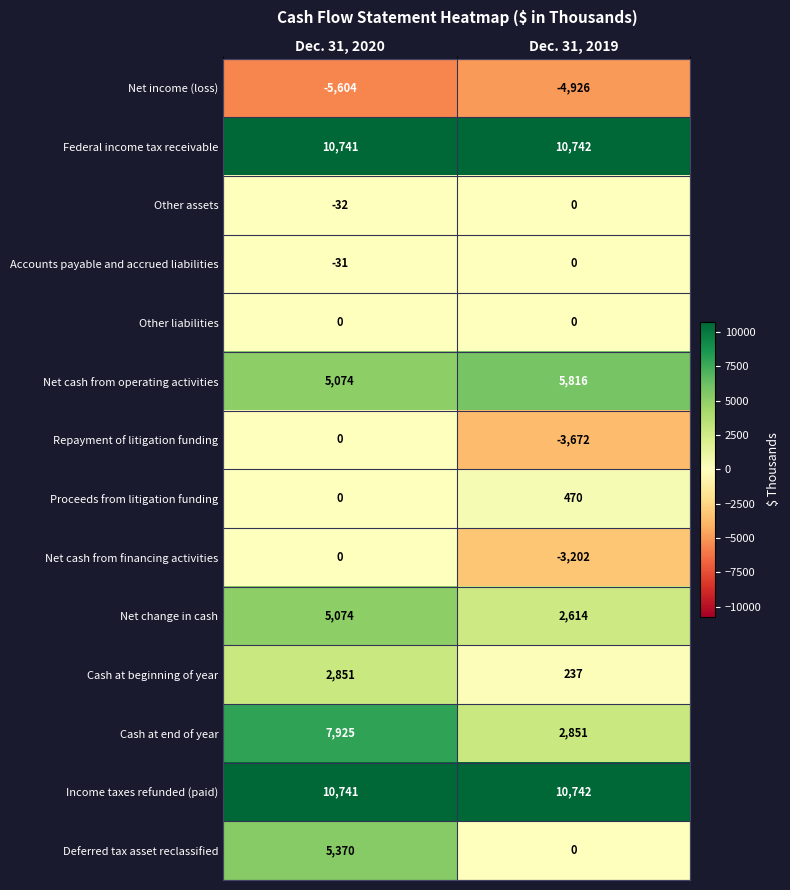

How many distinct data groups are displayed?

14